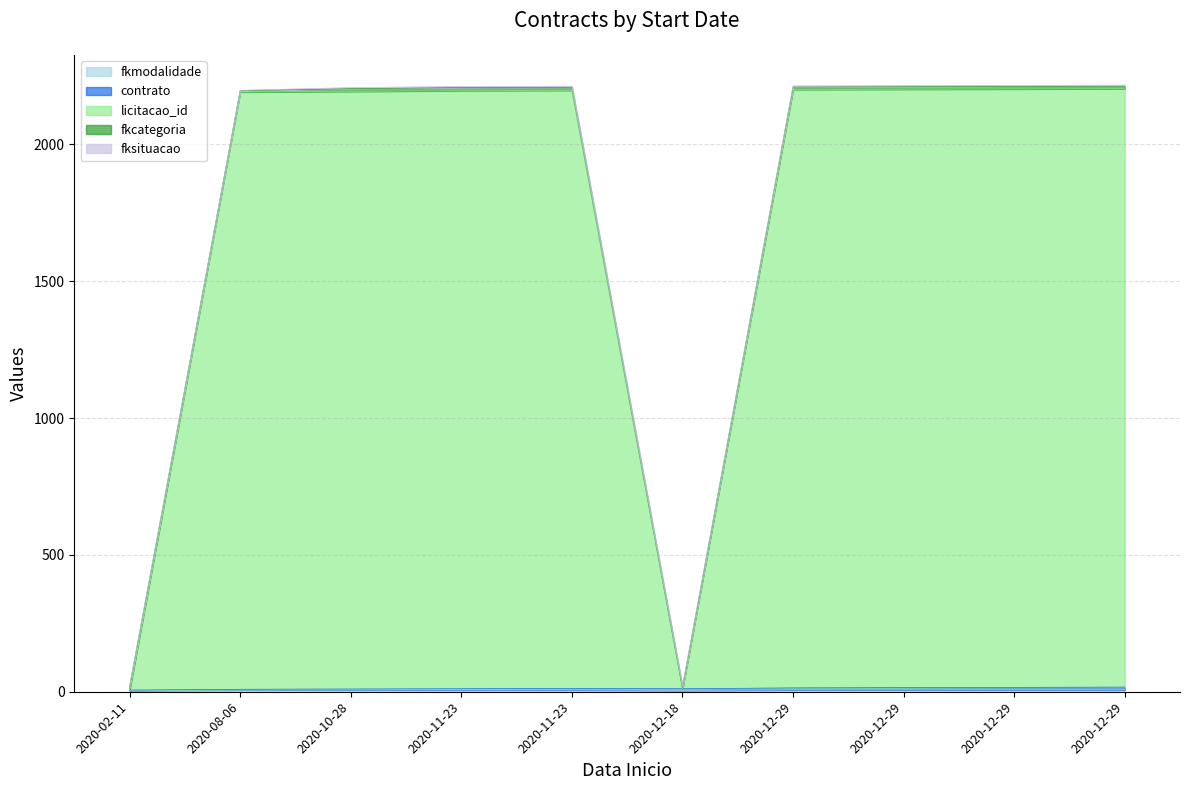

Does the chart display data point markers on the line(s)?

No